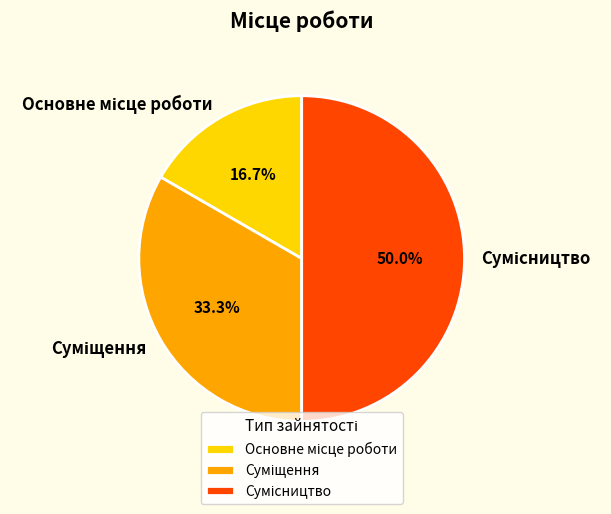

Combined, what portion of the pie is Основне місце роботи and Суміщення?

50.0%